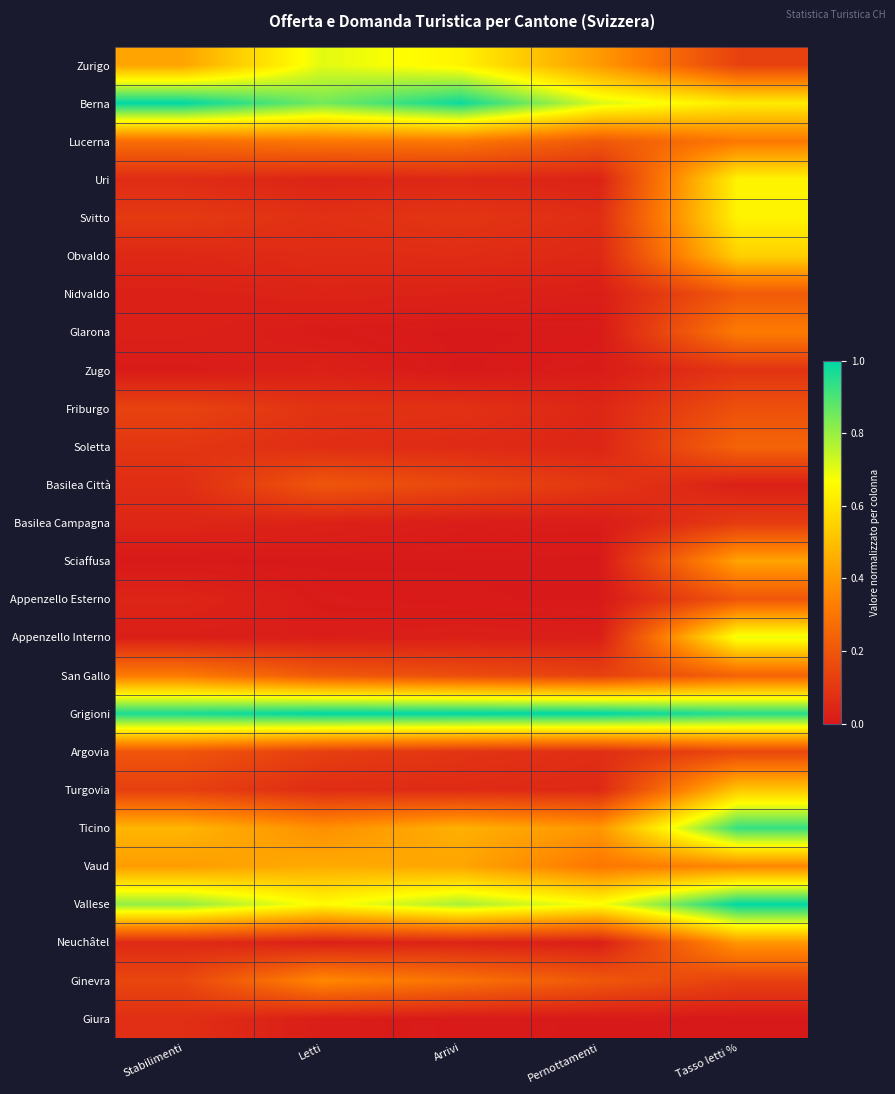

How many categories are shown in the chart?

5